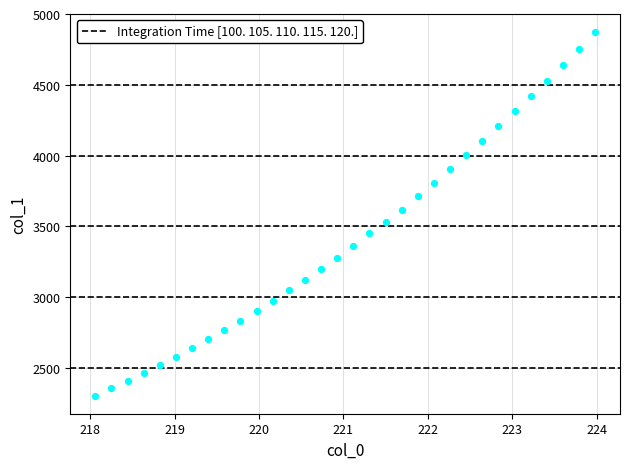

What is the range of X values (max minus min)?

5.9